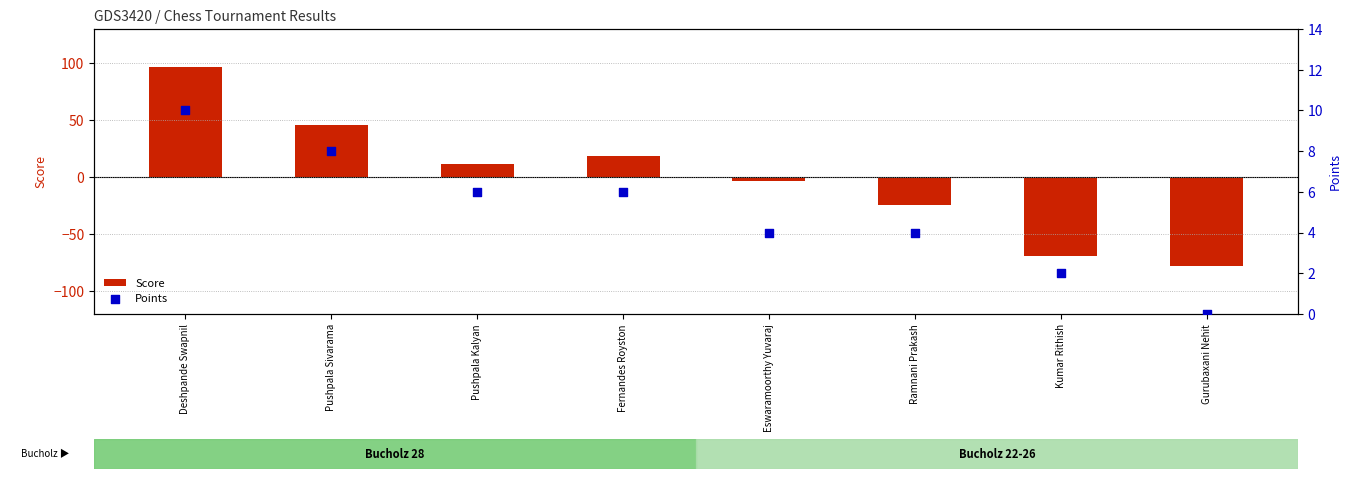

At which category is the sum across all series the highest?

Deshpande Swapnil